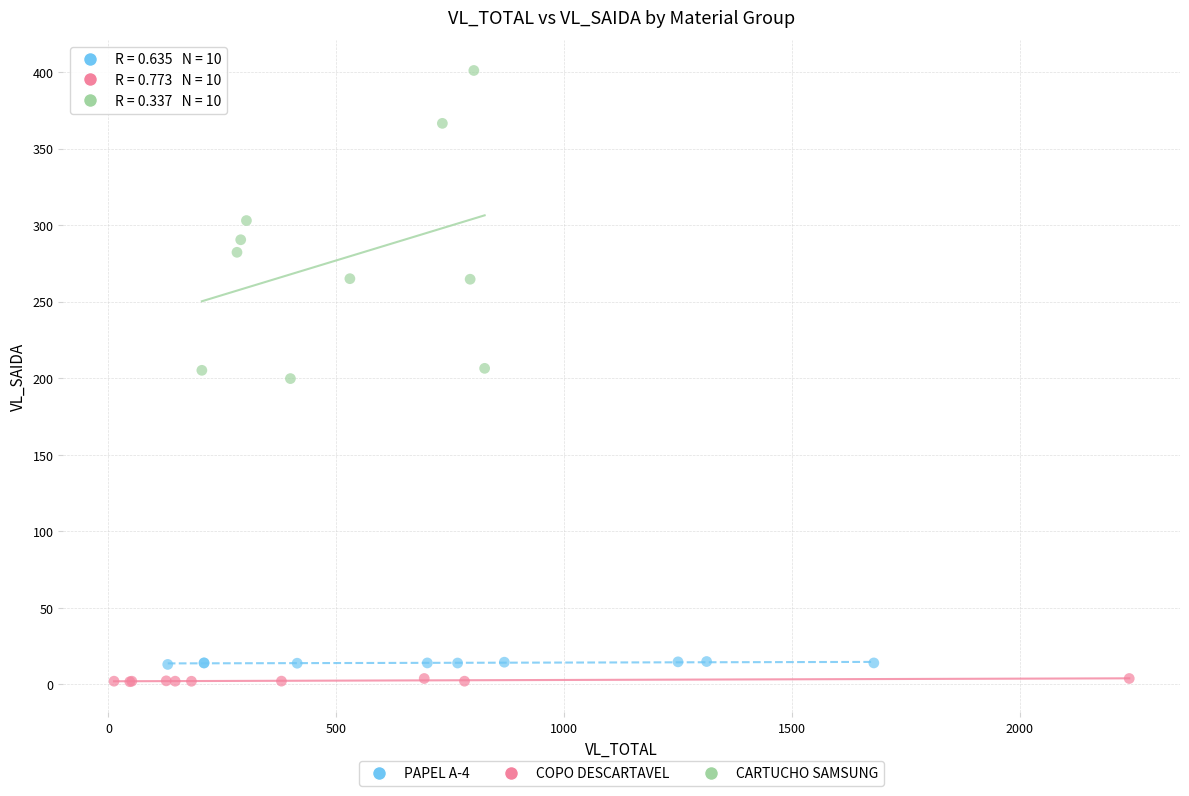

Which series has the widest spread of Y values?

CARTUCHO SAMSUNG